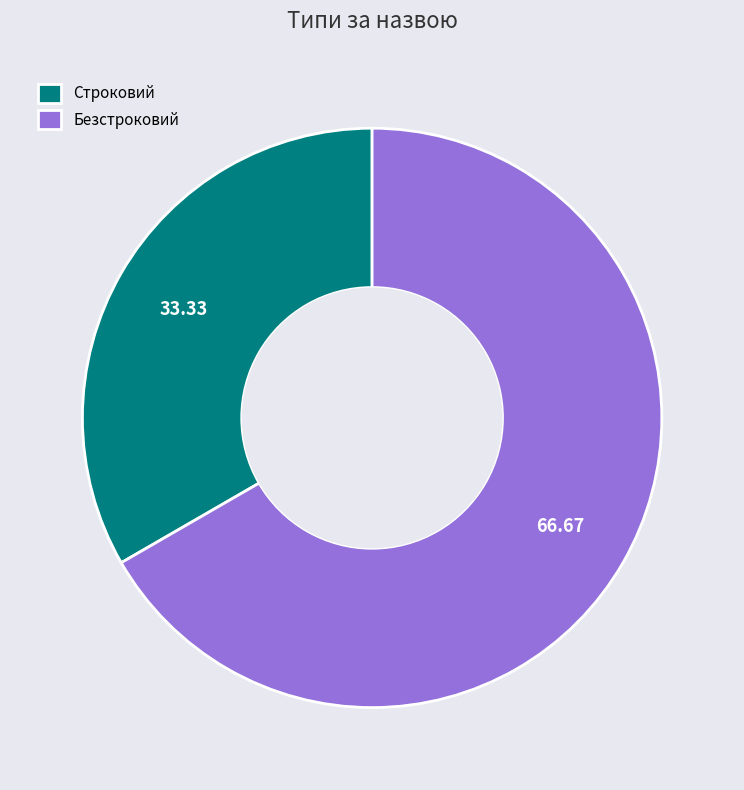

Is it true that Безстроковий is 67% of the pie?

True